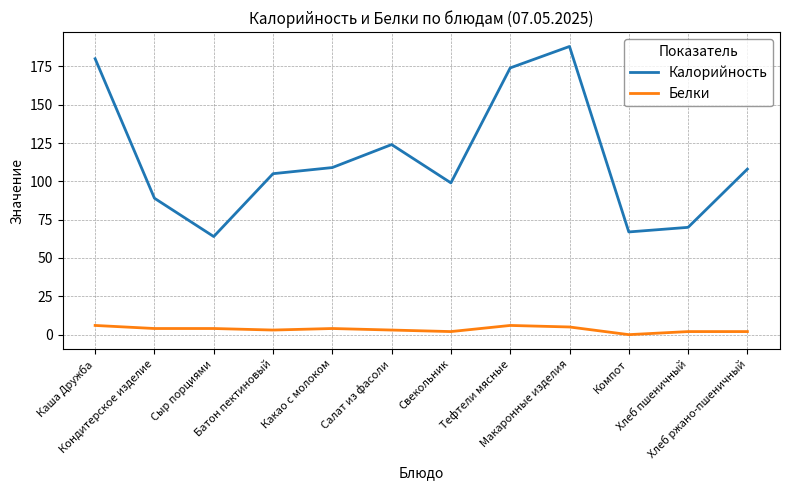

Which series has the largest range (max minus min)?

Калорийность